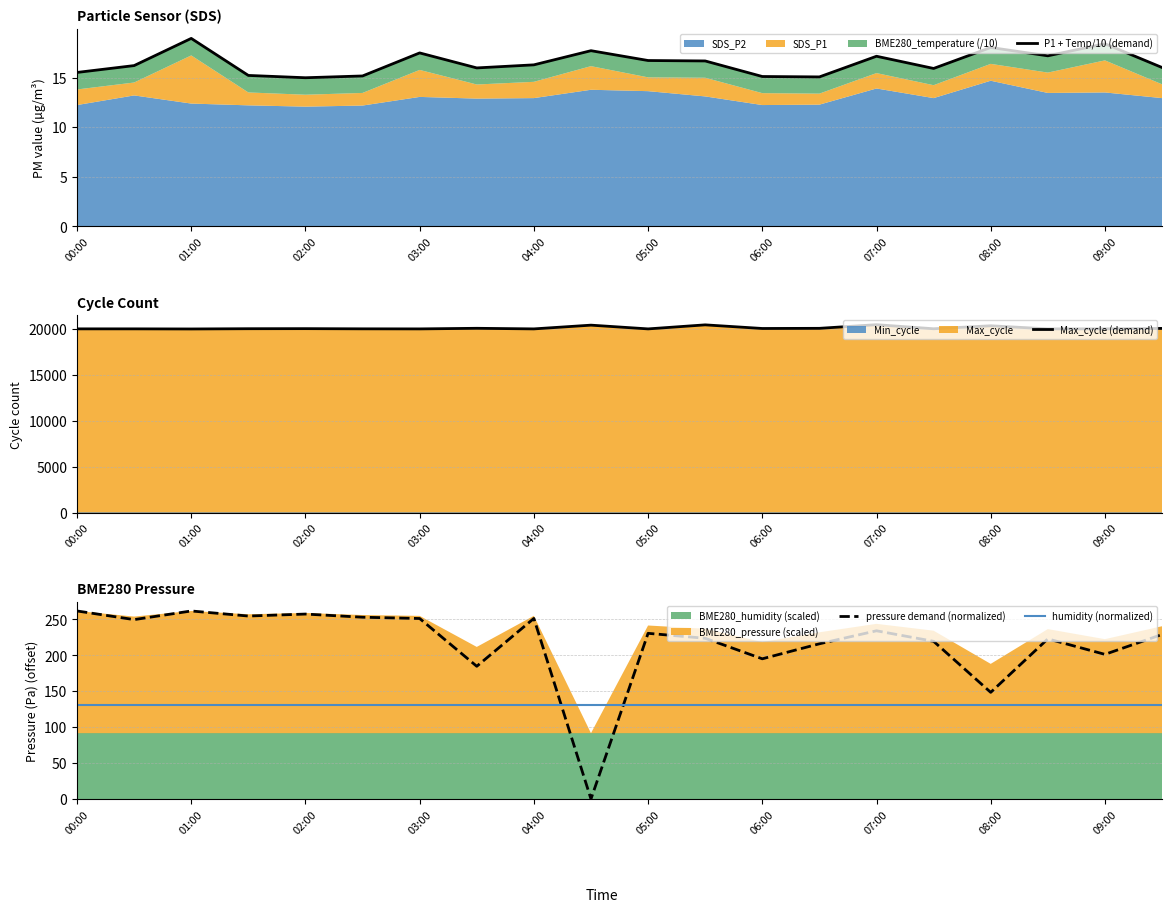

True or false: humidity (normalized) and pressure demand (normalized) cross at least once.

True